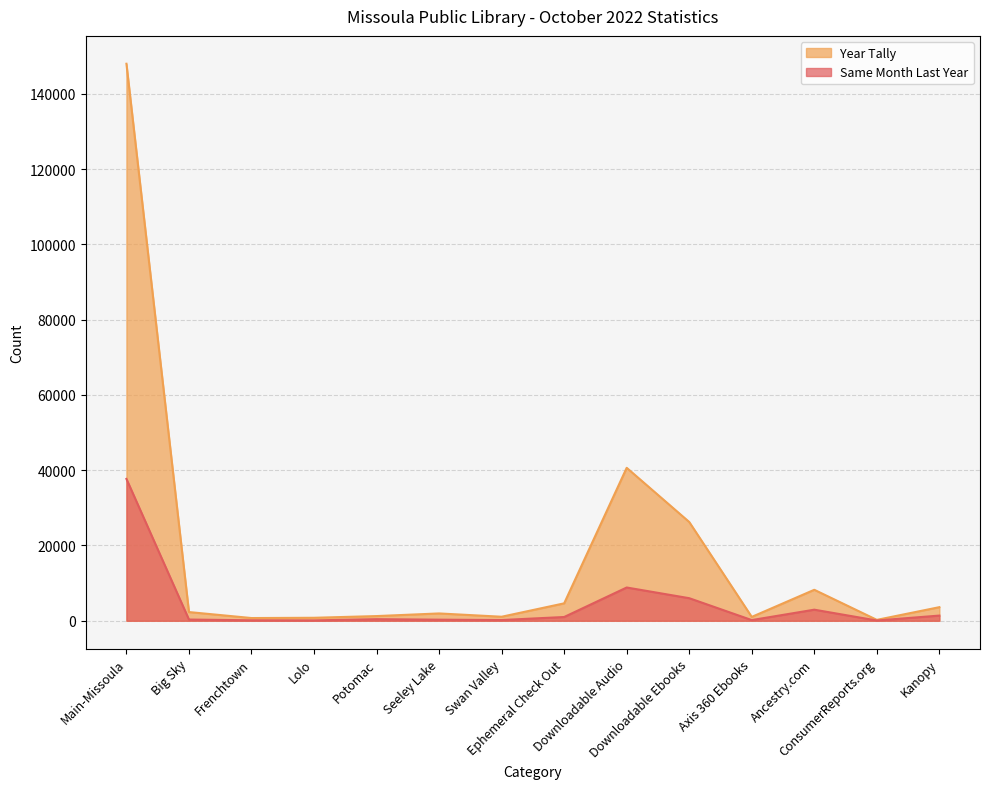

At which label is Year Tally closest to 74100?

Downloadable Audio